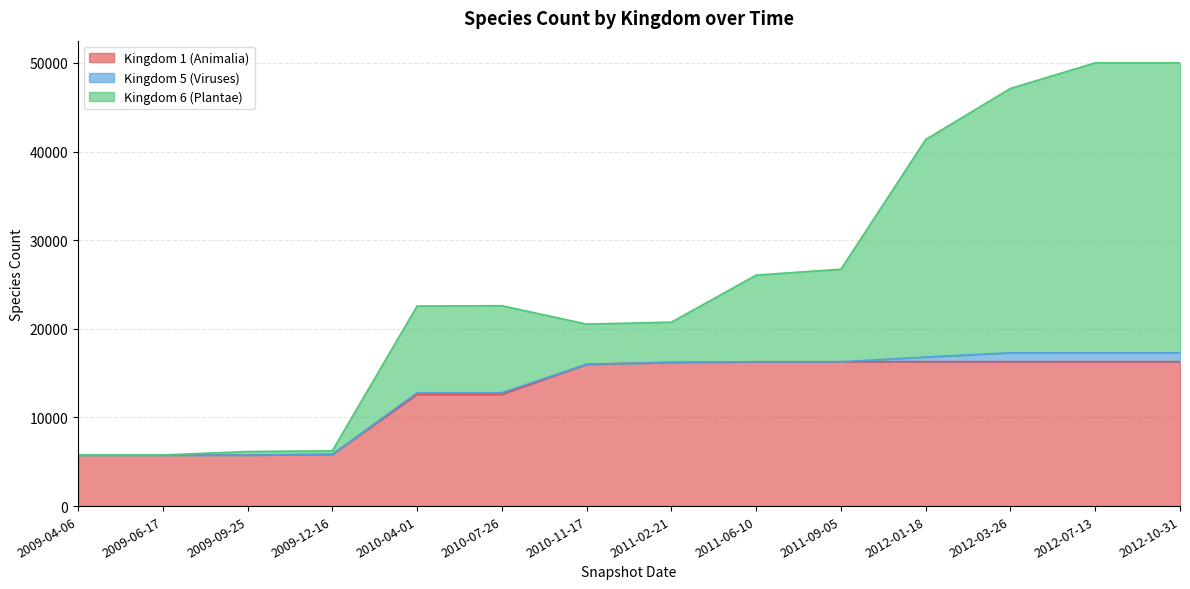

Which has a higher value, 5 or 9?

9